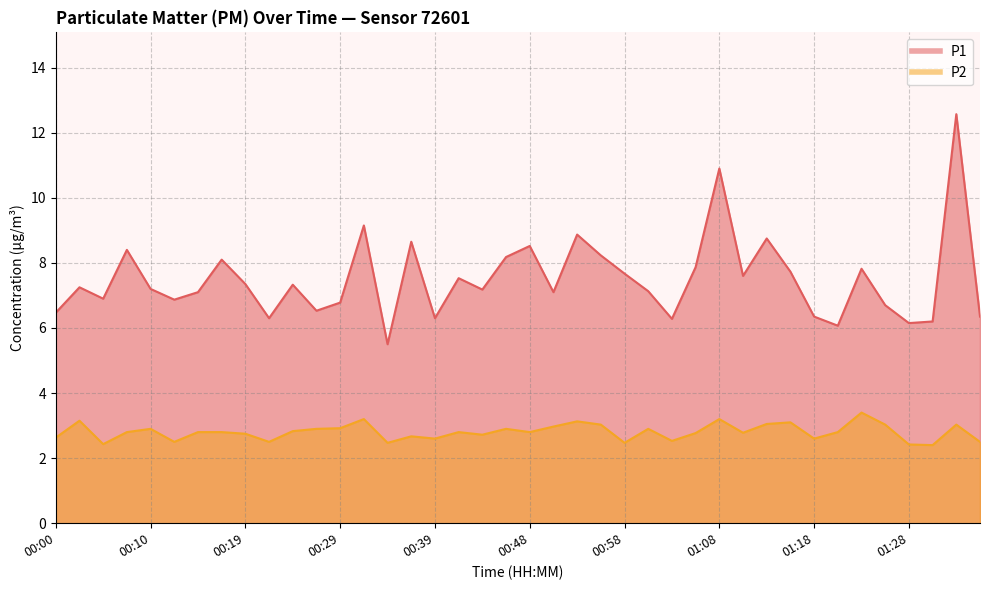

In P2, how many points are lower than both neighbors (excluding endpoints)?

12